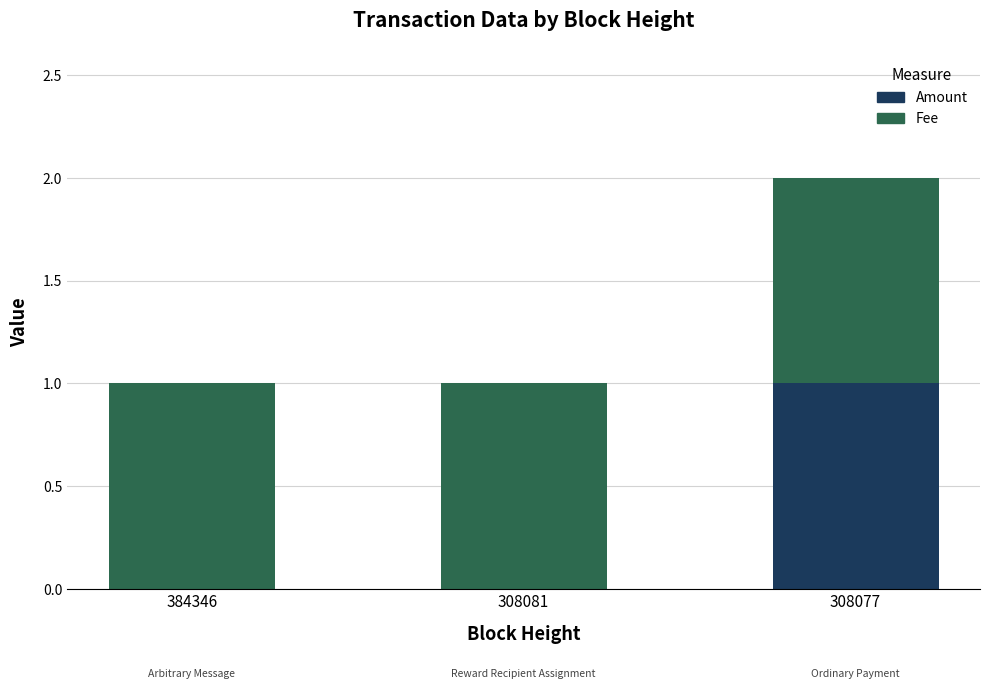

The value of Amount at 384346 is 0. True or false?

True